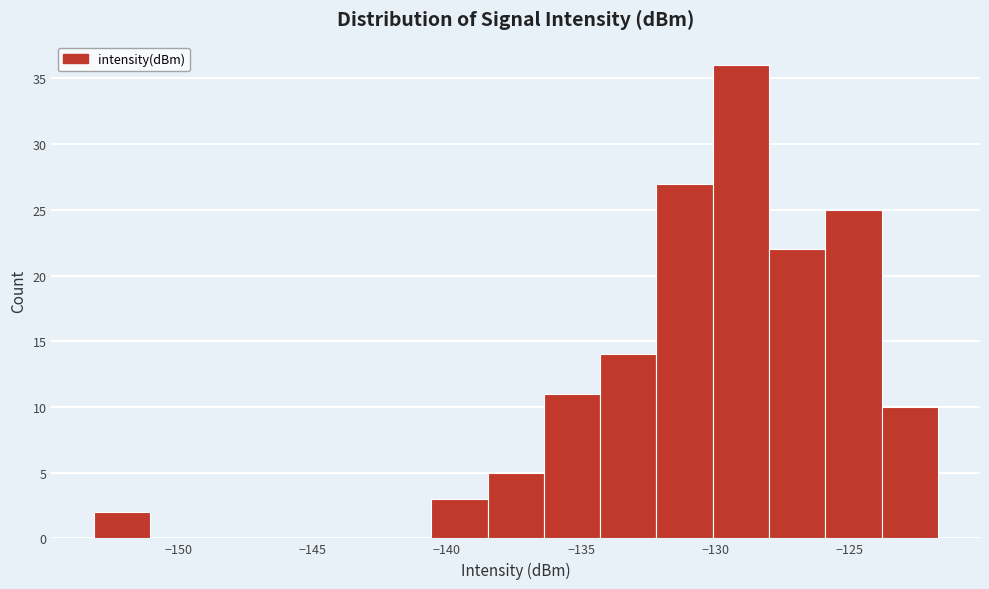

Reading left to right, transcribe this chart: for each bar, give the range it covers on the x-axis and its height. Neither the bar edges nor the heights are printed on the chart, so give them approximately, as read against the axes.

-153.0 to -151.0: 2
-151.0 to -149.0: 0
-149.0 to -147.0: 0
-147.0 to -145.0: 0
-145.0 to -142.5: 0
-142.5 to -140.5: 0
-140.5 to -138.5: 3
-138.5 to -136.5: 5
-136.5 to -134.5: 11
-134.5 to -132.0: 14
-132.0 to -130.0: 27
-130.0 to -128.0: 36
-128.0 to -126.0: 22
-126.0 to -124.0: 25
-124.0 to -121.5: 10